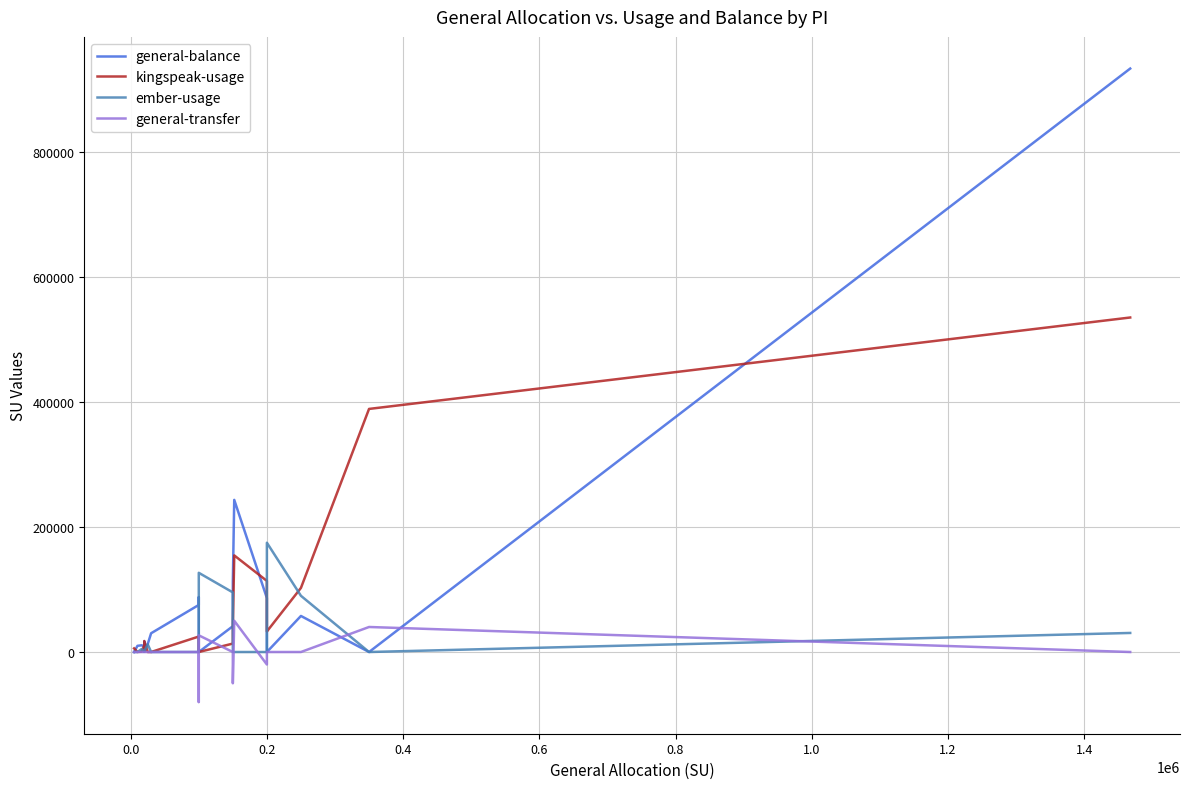

How many data points in general-balance are less than 29987?

10